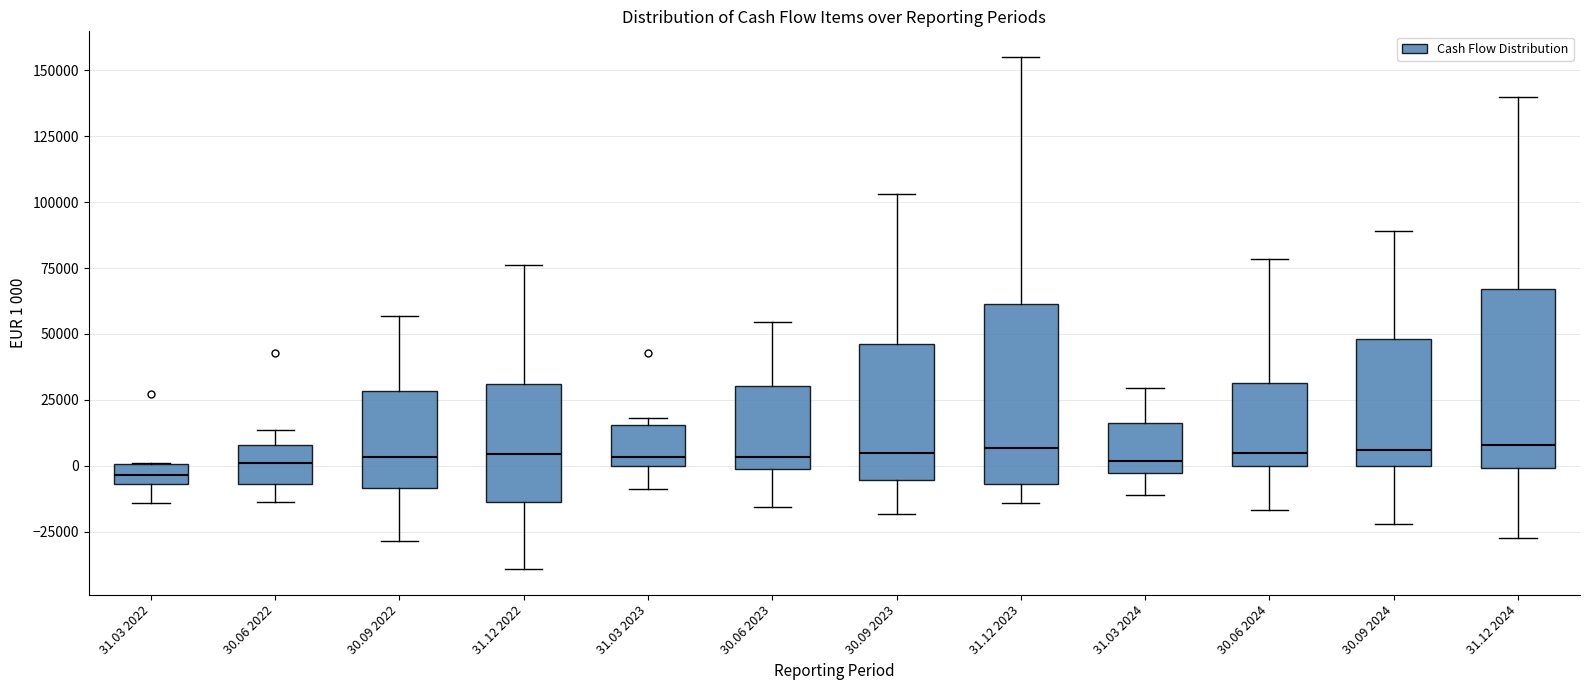

Reading left to right, read every box against the y-axis: the position of its median line, the range the box covers, and the ends of its whiskers. The values are not printed on the chart, so give them approximately, as read against the axis.

31.03 2022: median -5000 (inside the box), box -5000 to 0, whiskers -15000 to 0
30.06 2022: median 0, box -5000 to 10000, whiskers -15000 to 15000
30.09 2022: median 5000, box -10000 to 30000, whiskers -30000 to 55000
31.12 2022: median 5000, box -15000 to 30000, whiskers -40000 to 75000
31.03 2023: median 5000, box 0 to 15000, whiskers -10000 to 20000
30.06 2023: median 5000, box 0 to 30000, whiskers -15000 to 55000
30.09 2023: median 5000, box -5000 to 45000, whiskers -20000 to 105000
31.12 2023: median 5000, box -5000 to 60000, whiskers -15000 to 155000
31.03 2024: median 0, box -5000 to 15000, whiskers -10000 to 30000
30.06 2024: median 5000, box 0 to 30000, whiskers -15000 to 80000
30.09 2024: median 5000, box 0 to 50000, whiskers -20000 to 90000
31.12 2024: median 10000, box 0 to 65000, whiskers -25000 to 140000